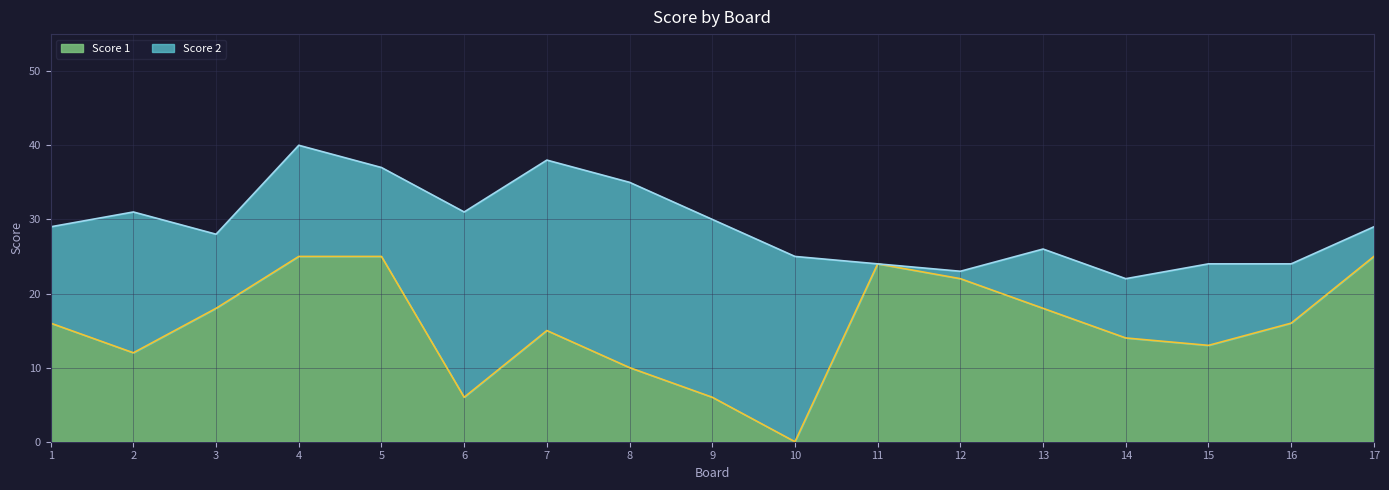

Reading left to right, list all the values displayed in this chart.

16	12	18	25	25	6	15	10	6	0	24	22	18	14	13	16	25